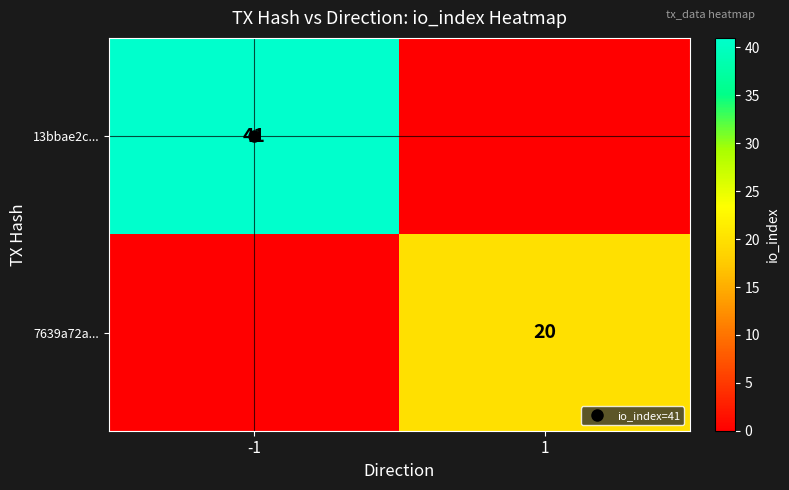

What is the average value of the 13bbae2c... series?

20